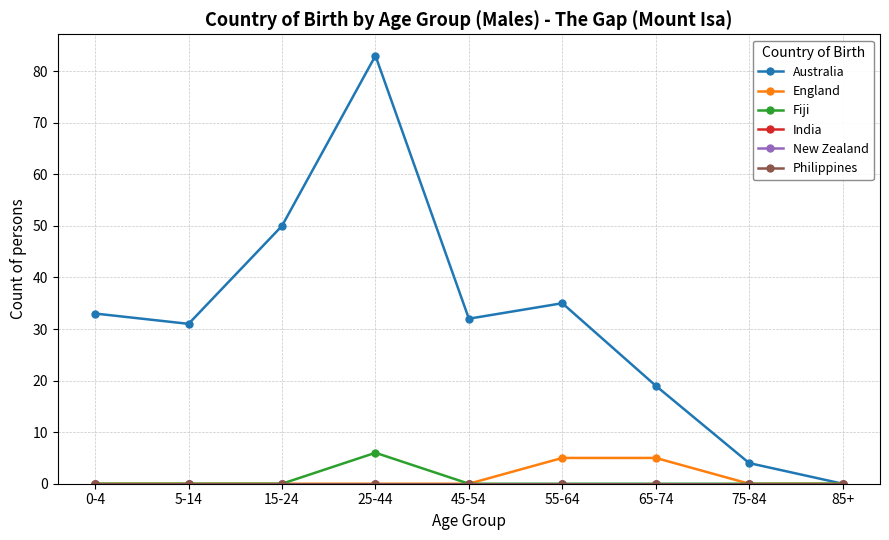

Does the chart have visible grid lines?

Yes